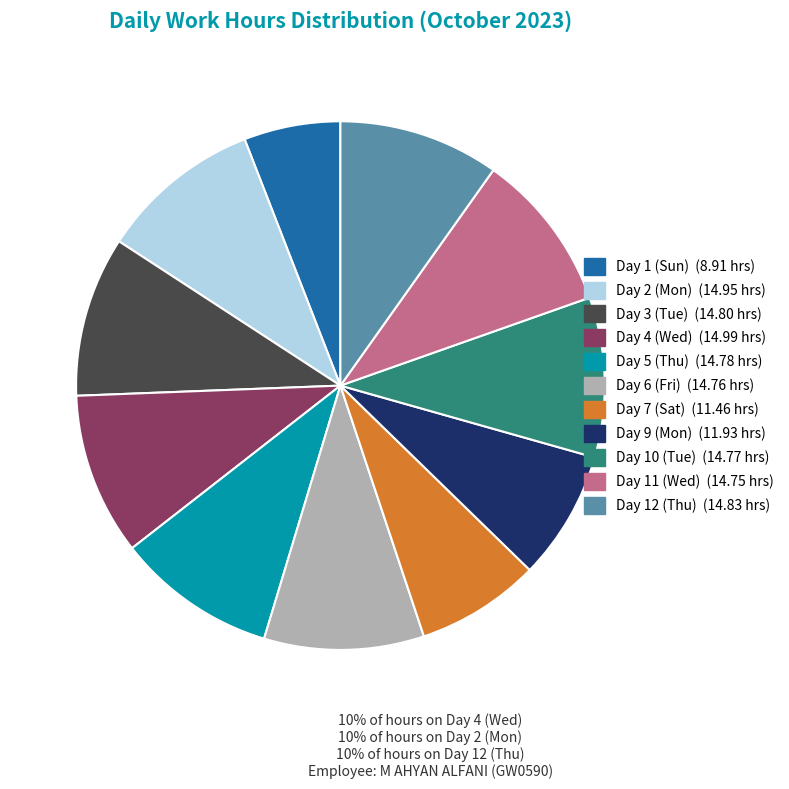

Do Day 3 (Tue) and Day 1 (Sun) together represent more than half of the pie?

No